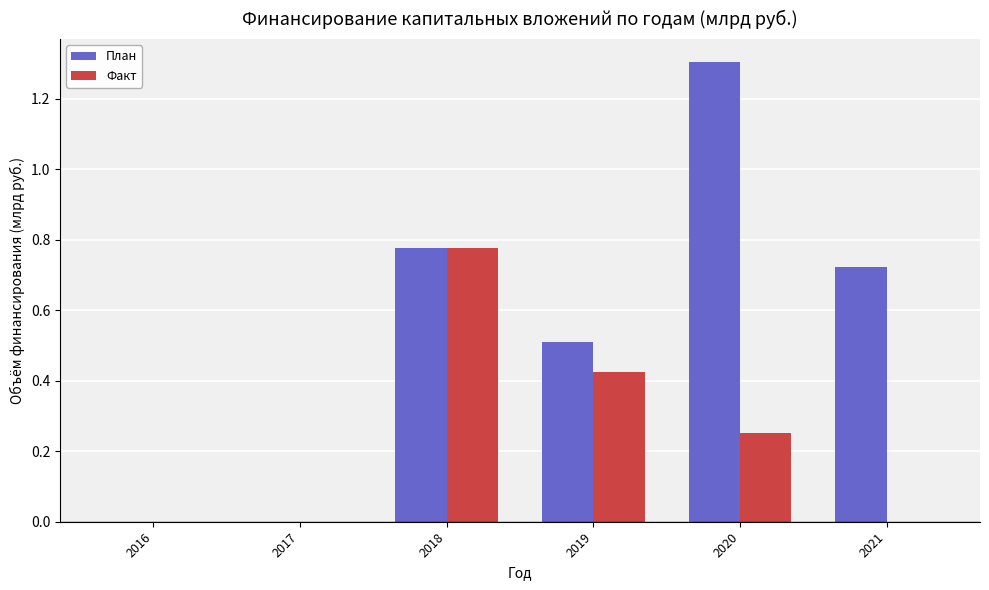

What is the maximum value for План?

1.3